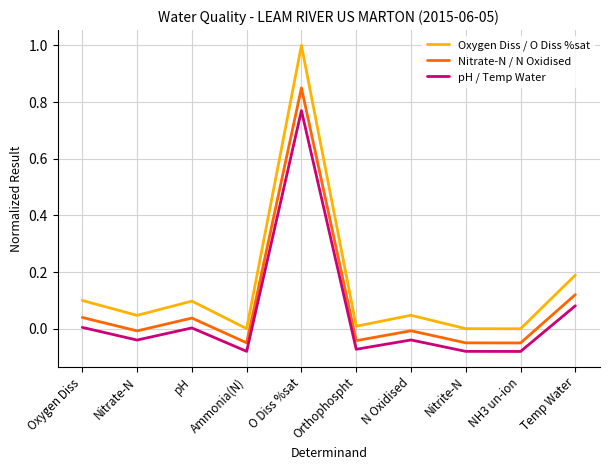

How many lines are shown in the chart?

3